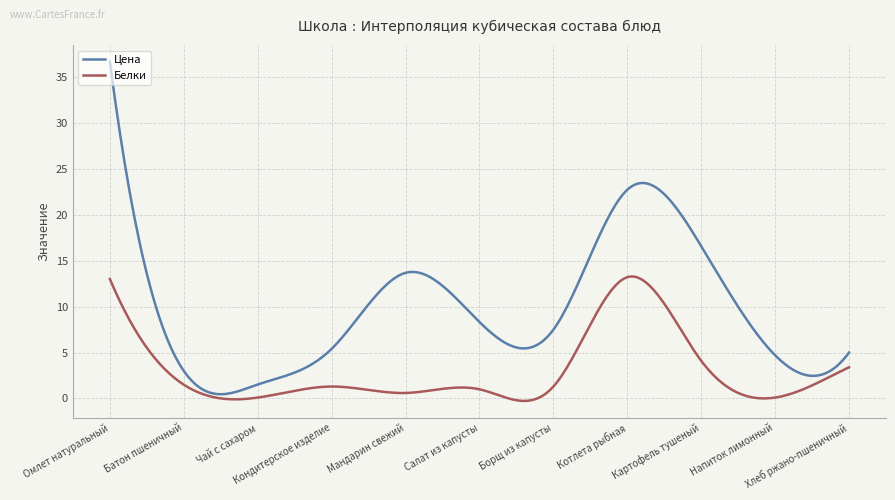

Which series has the largest total across all categories?

Цена